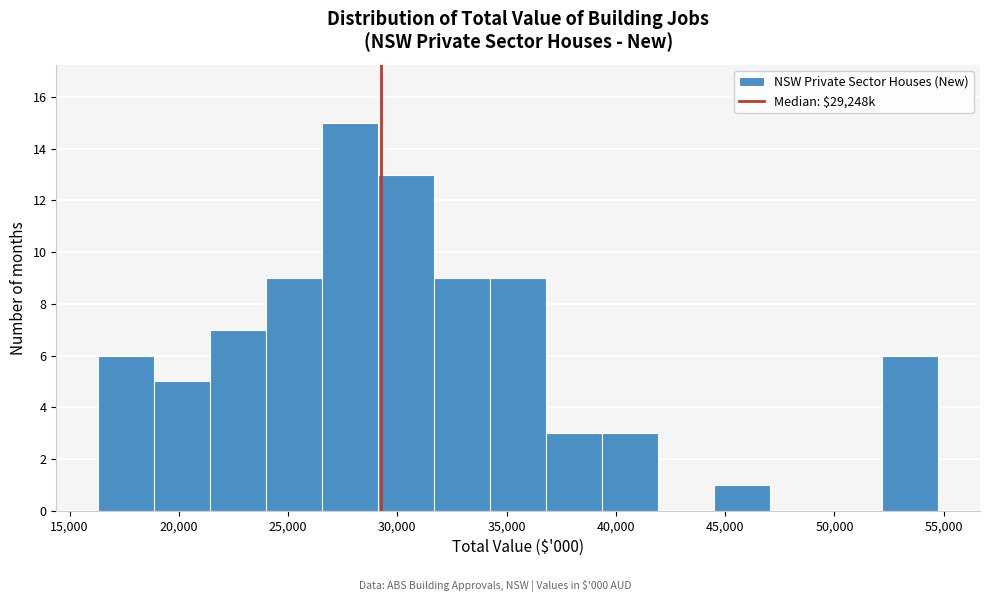

Over which range of the x-axis is the bar tallest?

26500 to 29000